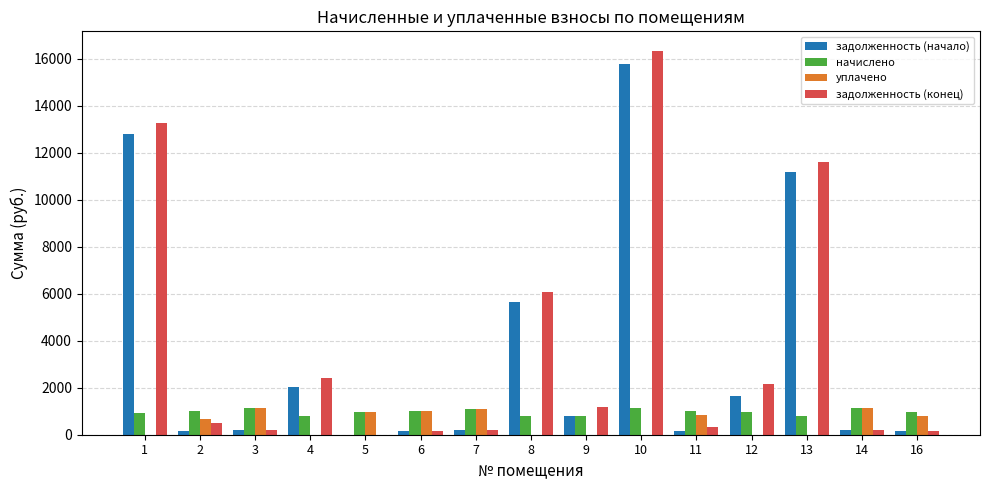

Is the value of задолженность (начало) at 7 greater than the value of уплачено at 16?

No